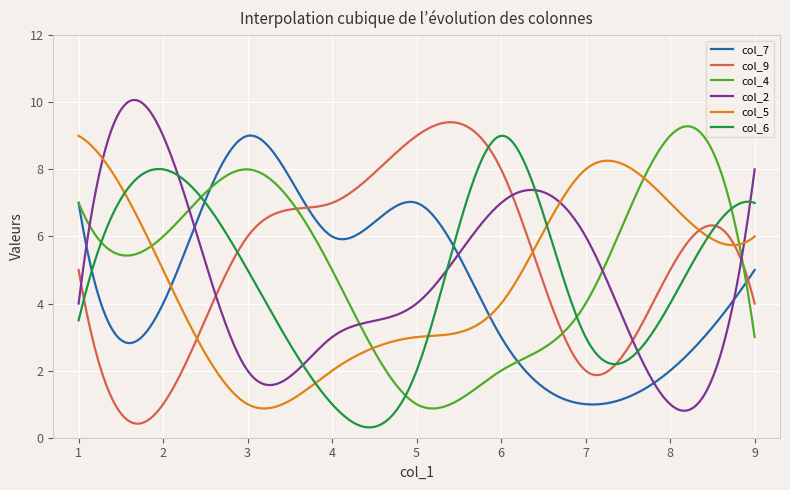

Is this an area chart (filled region under the line)?

No